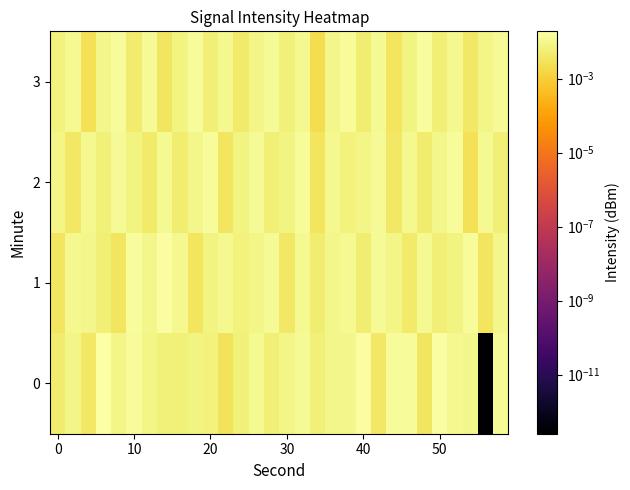

How many categories are shown in the chart?

30